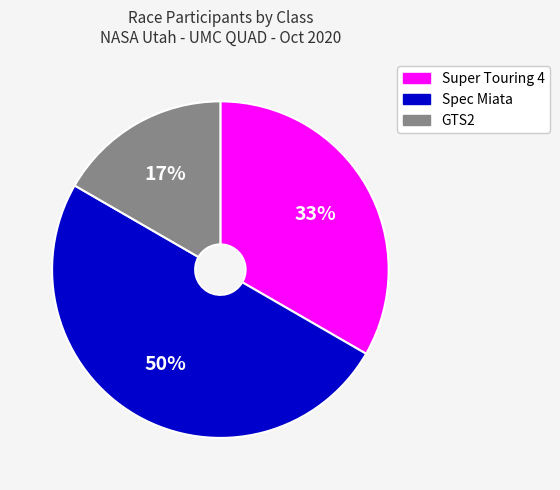

To the nearest percent, what percentage of the pie is GTS2?

17%